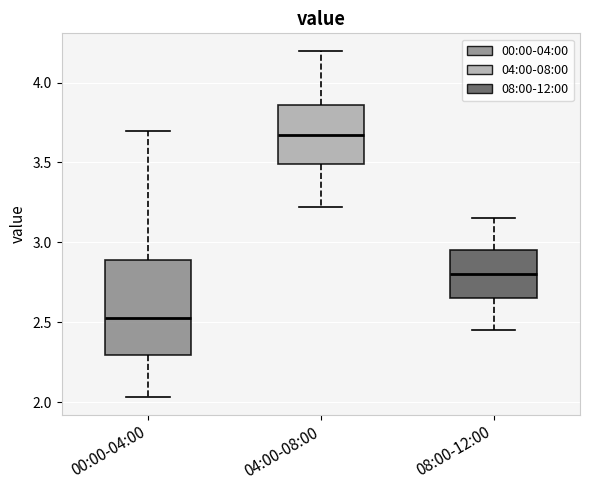

Reading left to right, transcribe this box plot: for each box, give where its median line is, the range the box spans, and where its two whiskers end, as read against the y-axis. The values are not printed on the chart, so give them approximately, as read against the axis.

00:00-04:00: median 2.55, box 2.30 to 2.90, whiskers 2.05 to 3.70
04:00-08:00: median 3.70, box 3.50 to 3.85, whiskers 3.20 to 4.20
08:00-12:00: median 2.80, box 2.65 to 2.95, whiskers 2.45 to 3.15